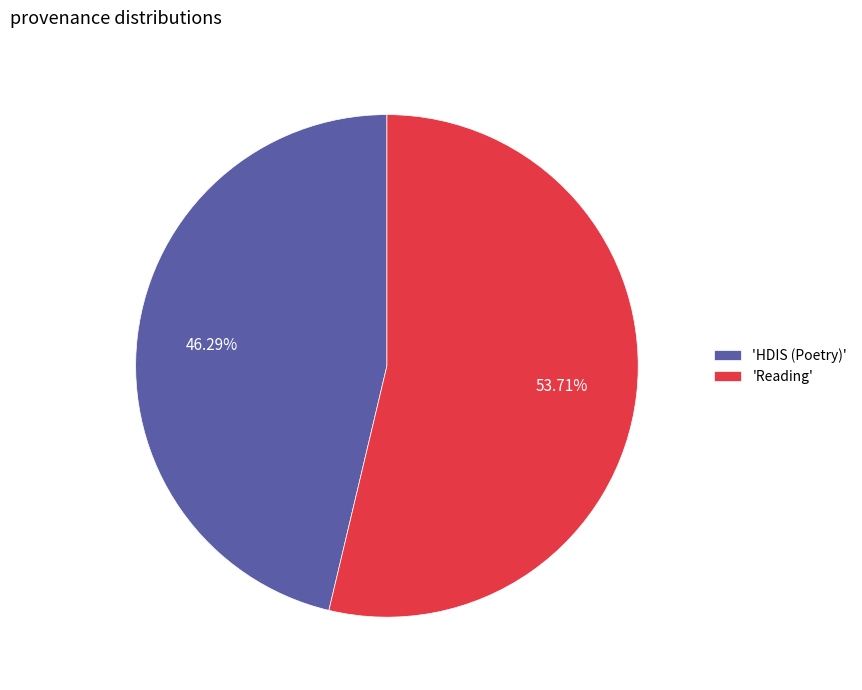

Which category accounts for the majority?

'Reading'